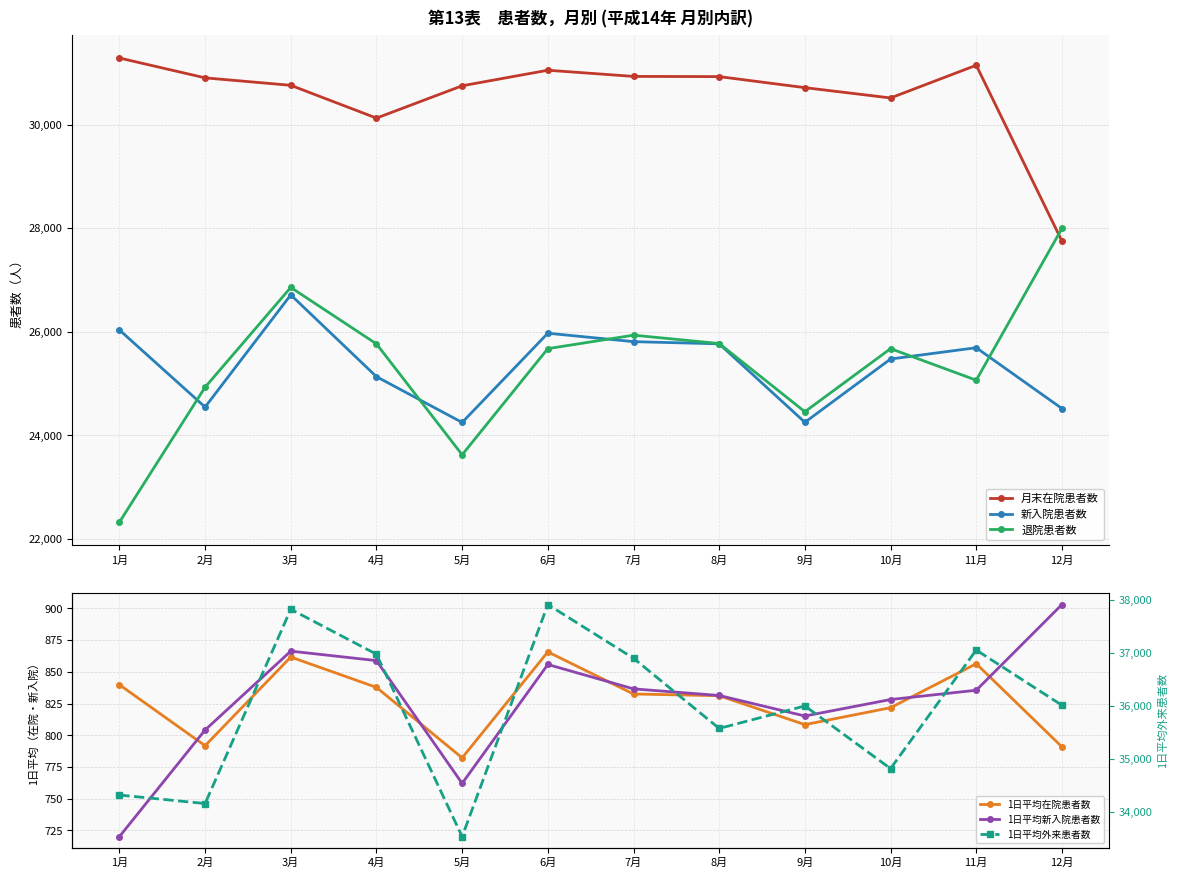

Rank the categories by 新入院患者数 value from lowest to highest.

5月, 9月, 12月, 2月, 4月, 10月, 11月, 8月, 7月, 6月, 1月, 3月